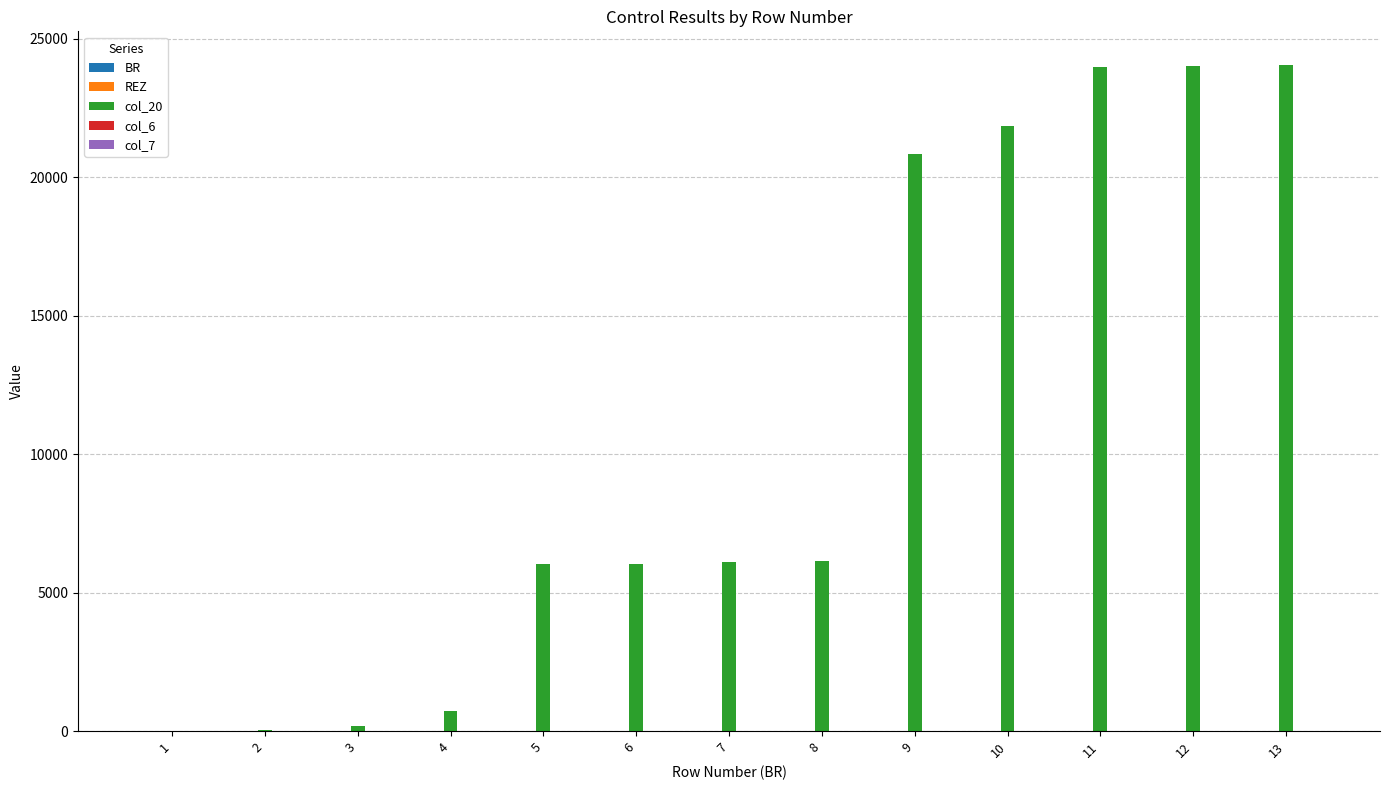

The value of col_20 at 8 is 6138. True or false?

True